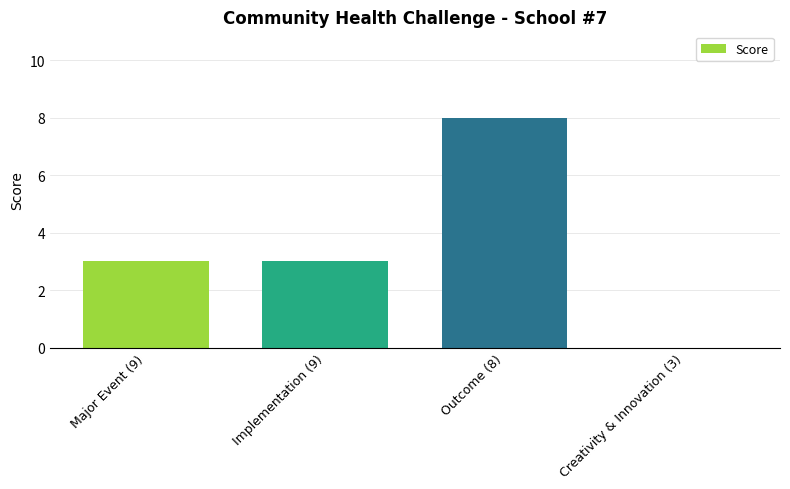

Is it true that the value at Creativity & Innovation (3) is 0?

True